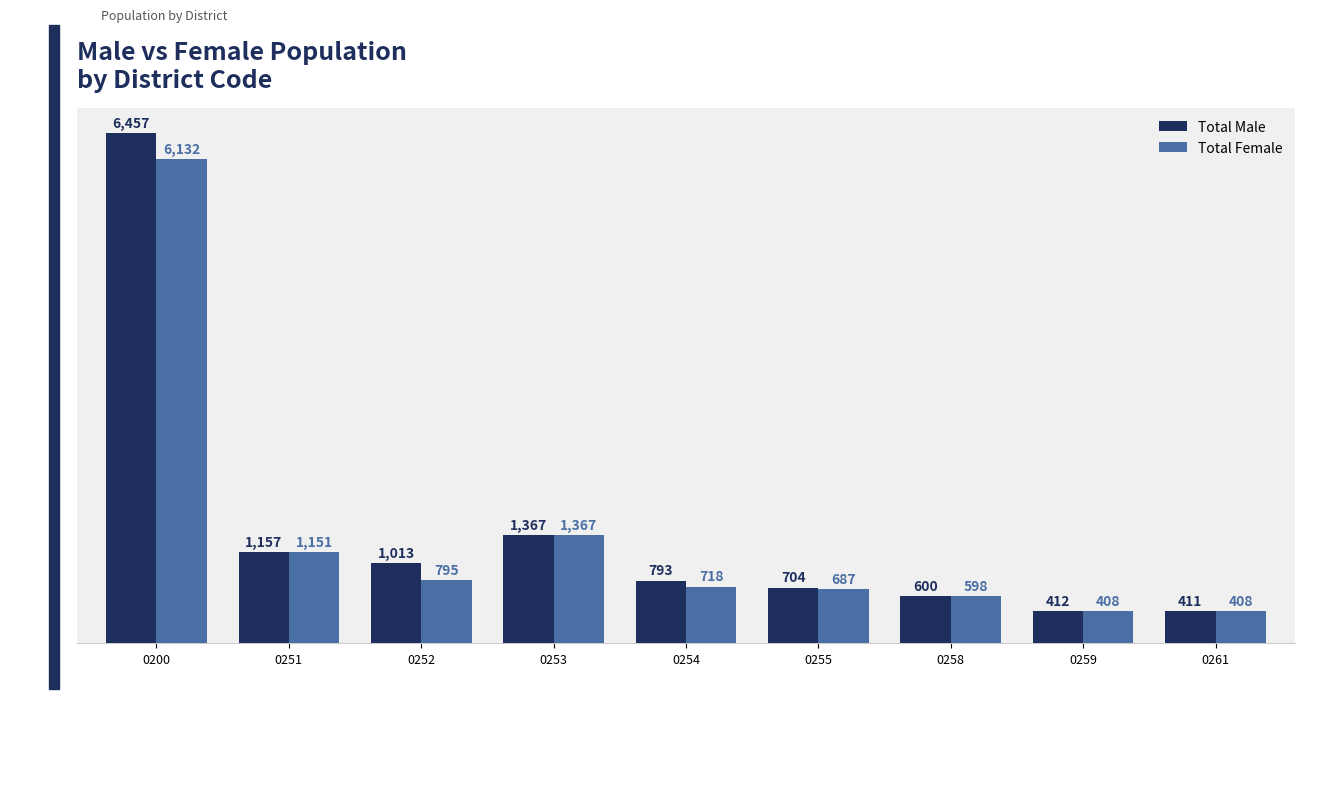

How many series are shown in this chart?

2